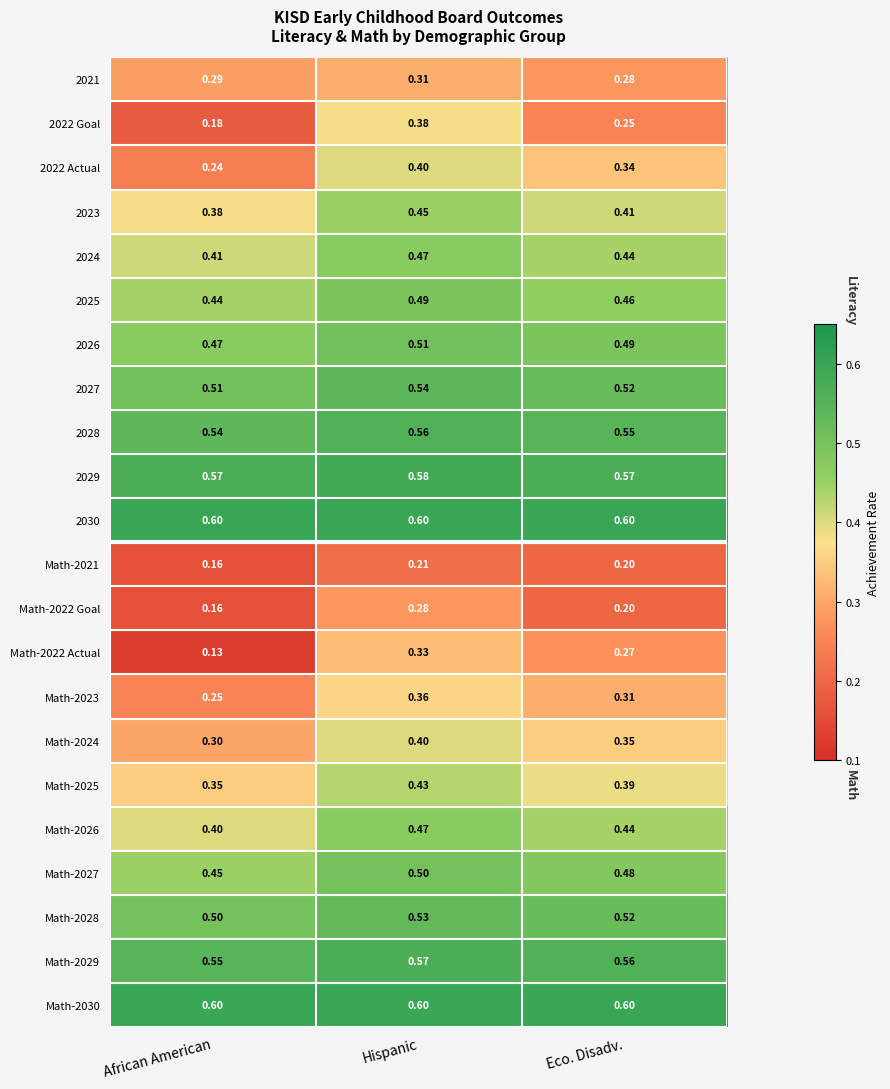

Where is Math-2023 nearest to the value 0?

African American